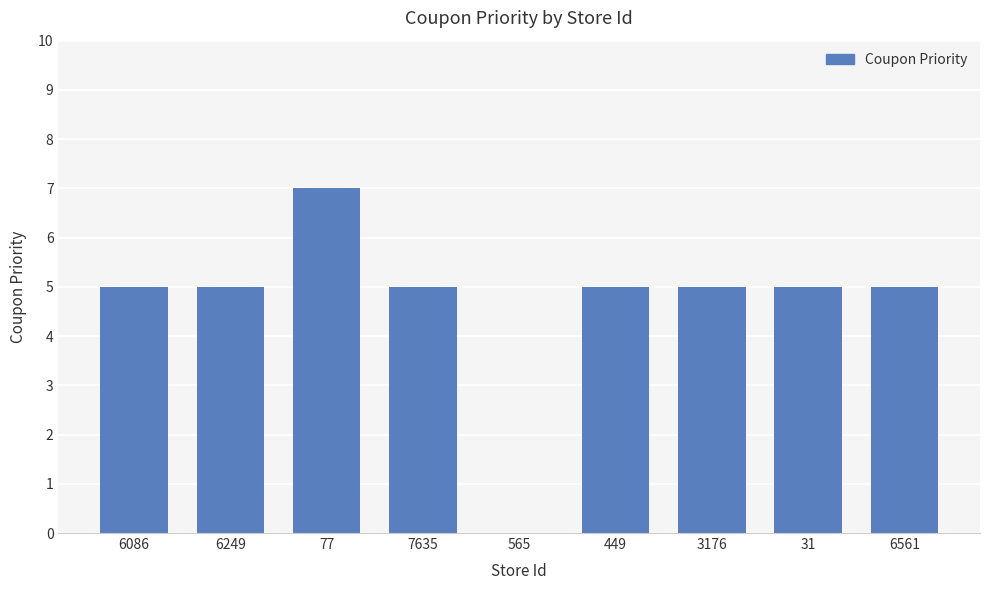

Approximately how many times larger is the value at 6249 compared to 6086?

1.0